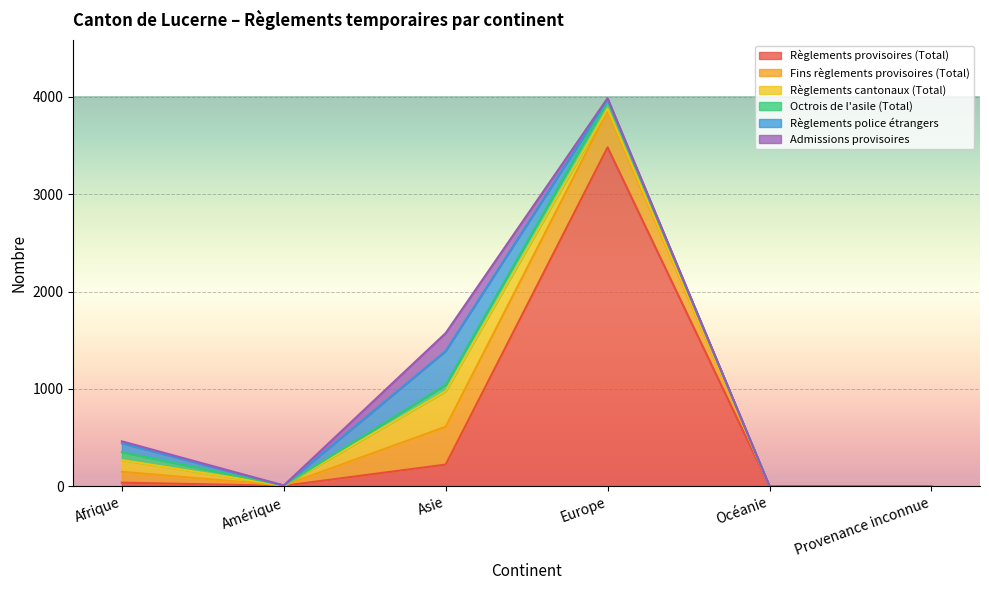

Which series has the widest spread of values?

Règlements provisoires (Total)